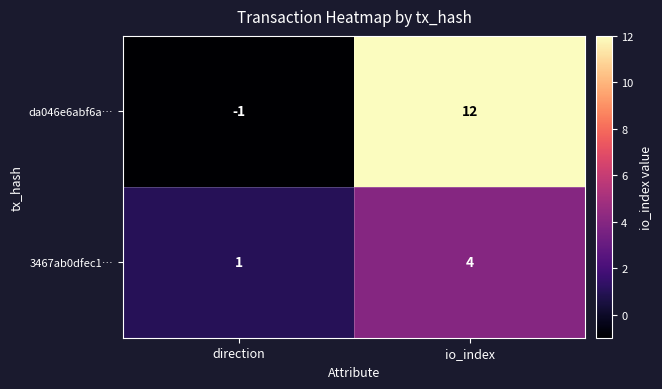

Between direction and io_index, which series saw the biggest shift?

da046e6abf6a…